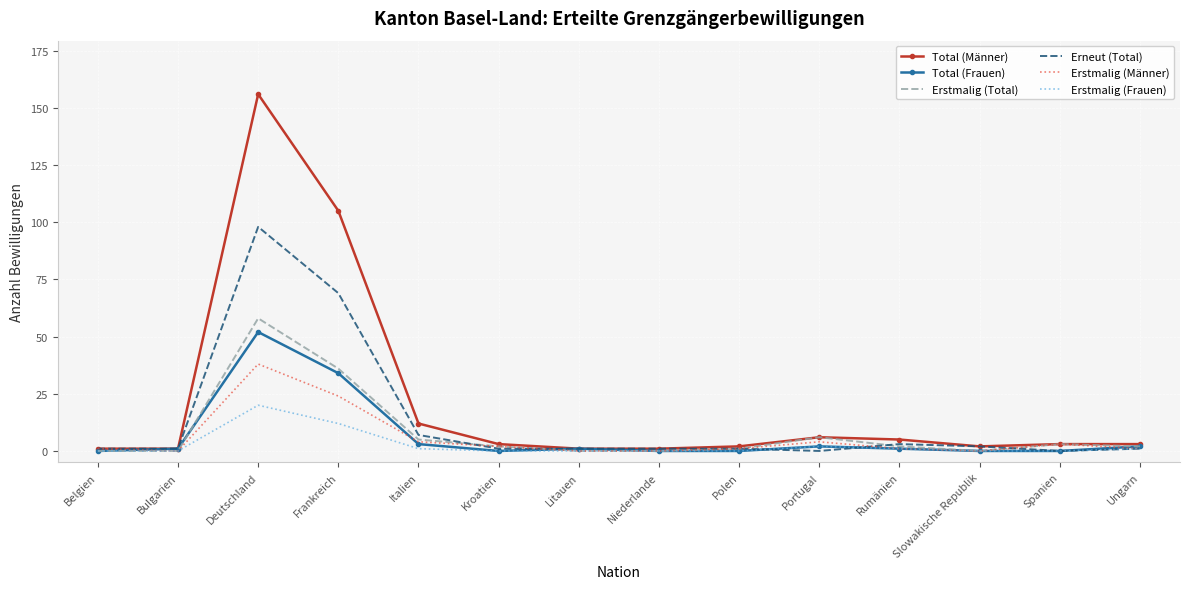

Which label corresponds to the largest value in the chart?

Deutschland